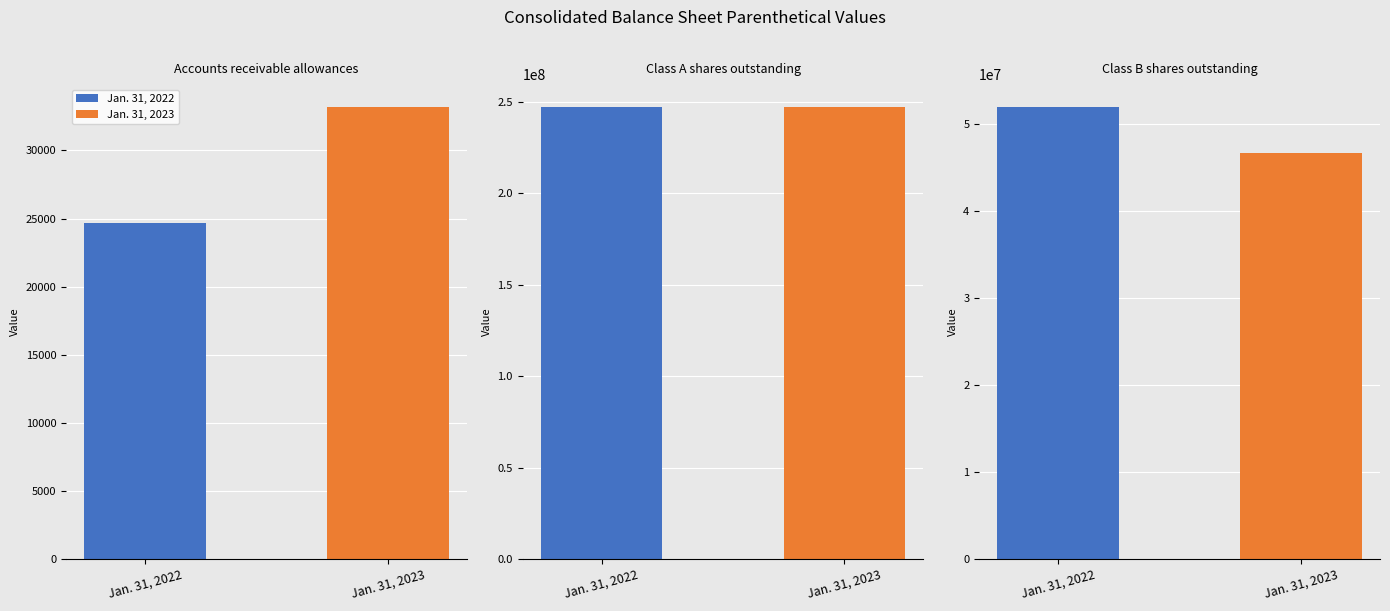

What is the minimum value shown in the chart?

24696